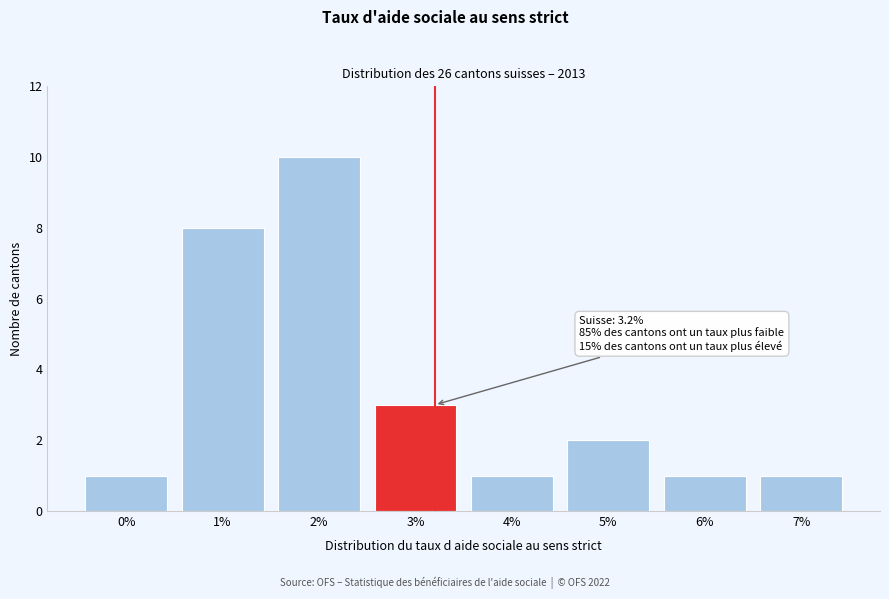

Reading left to right, transcribe all the data shown in this chart.

1	8	10	3	1	2	1	1